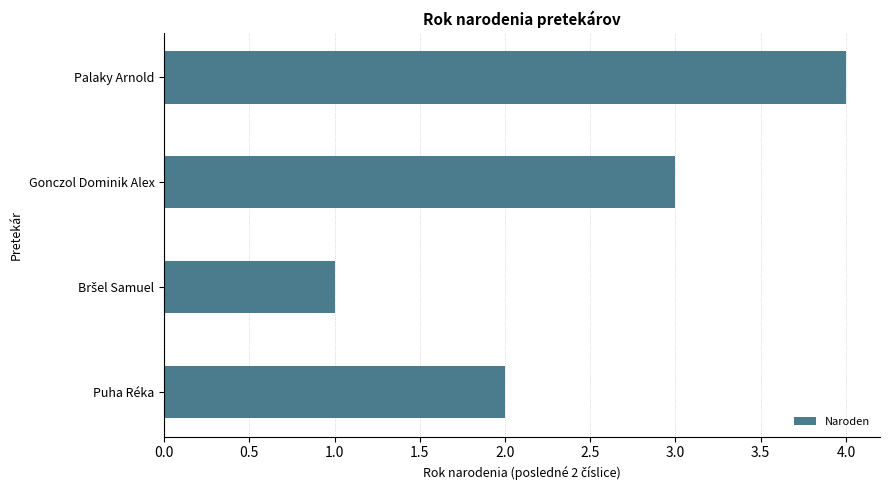

How many bars are there in total?

4